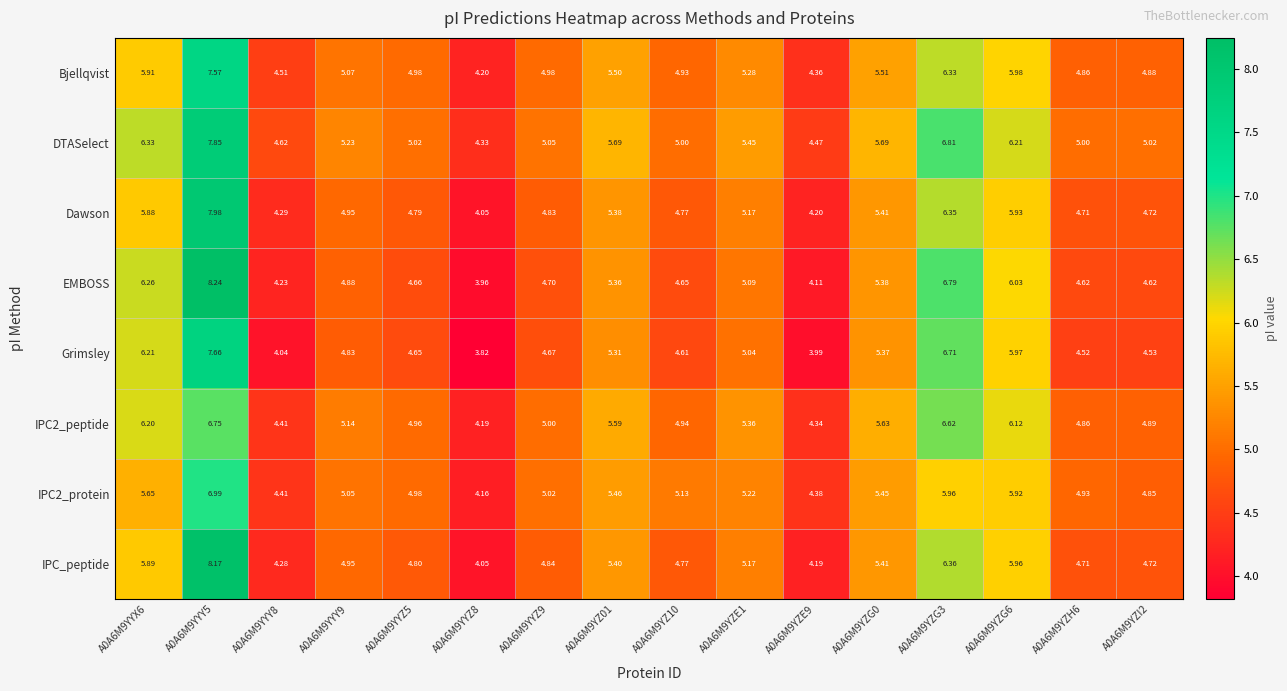

Which series has the widest spread of values?

EMBOSS